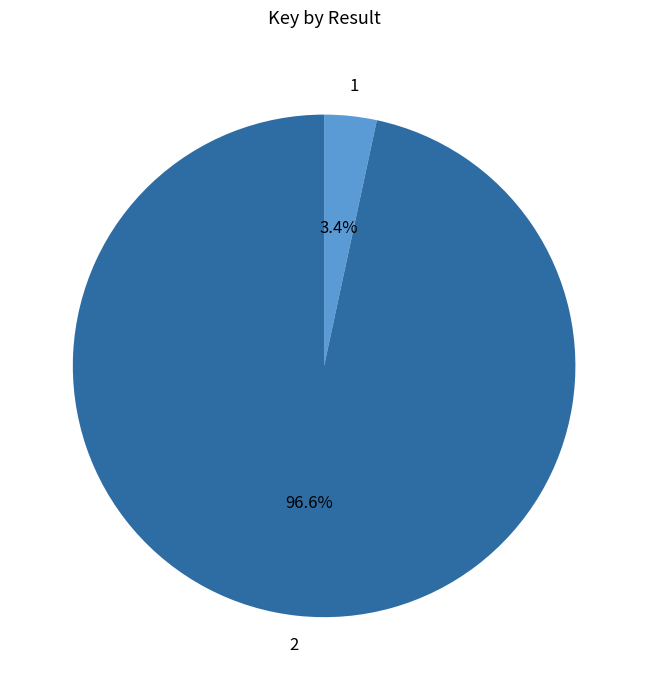

Combined, what portion of the pie is 1 and 2?

100.0%